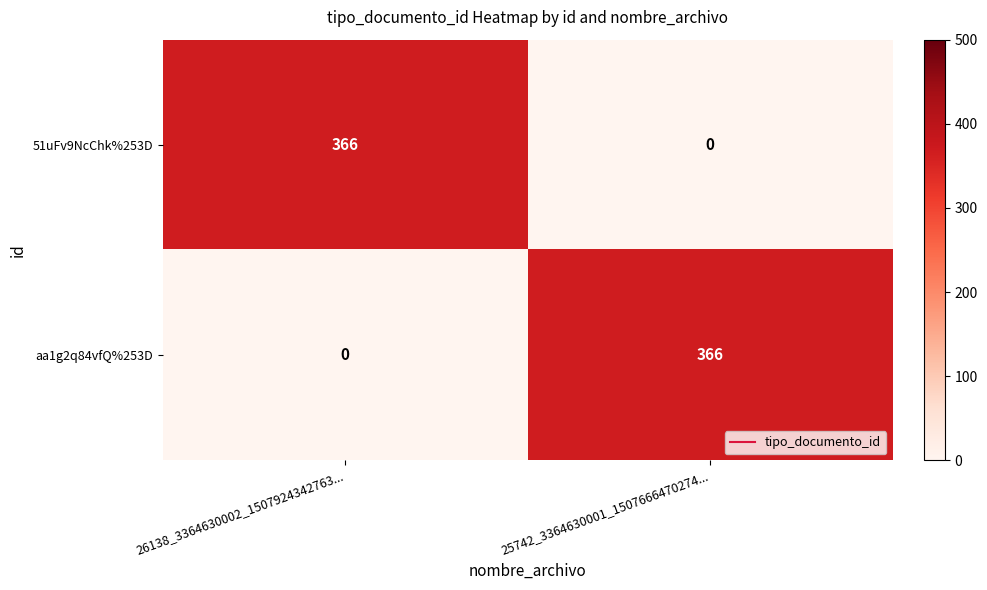

What is the sum of the 51uFv9NcChk%253D values at 26138_3364630002_1507924342763... and 25742_3364630001_1507666470274...?

366